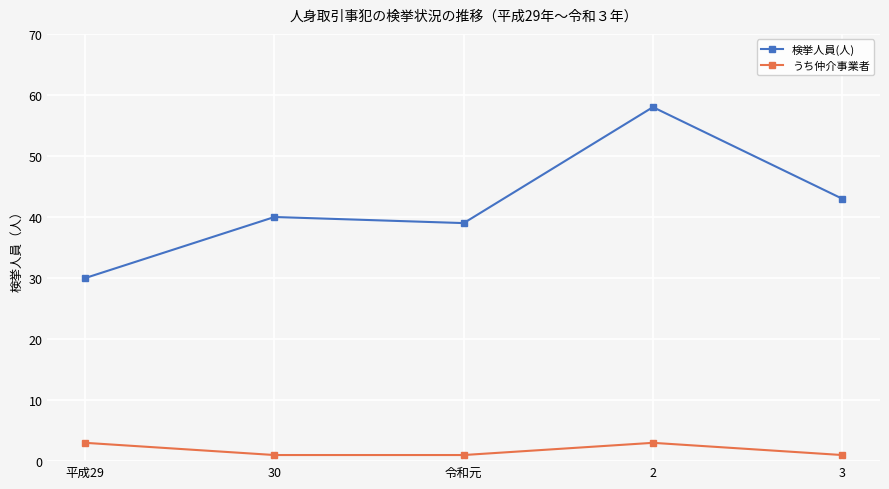

List the series in order of their peak value, lowest first.

うち仲介事業者, 検挙人員(人)